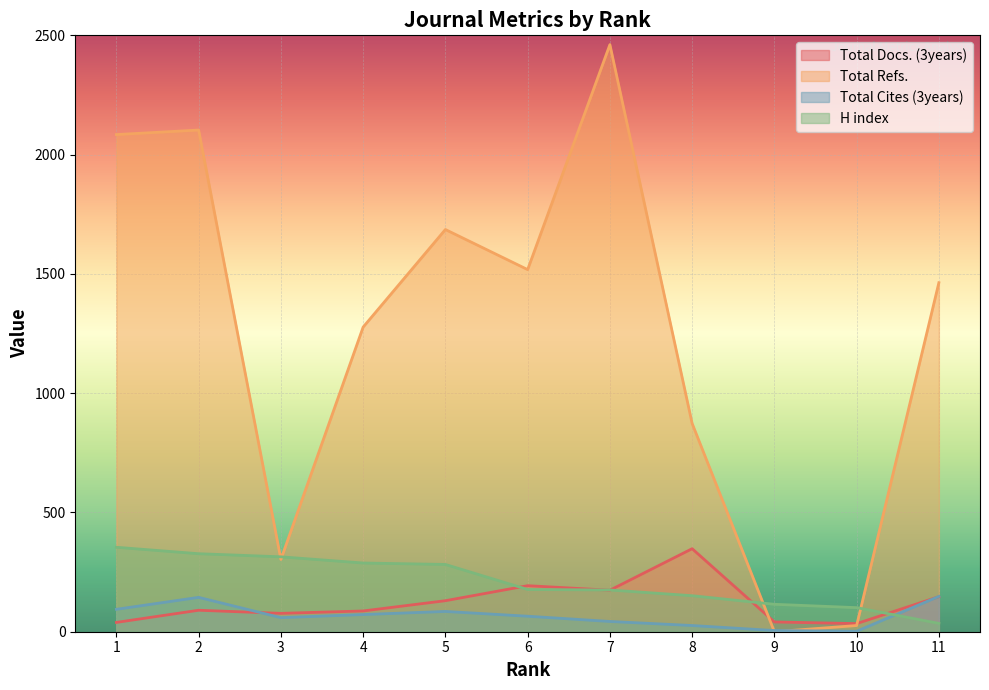

What is the maximum value shown in the chart?

2461